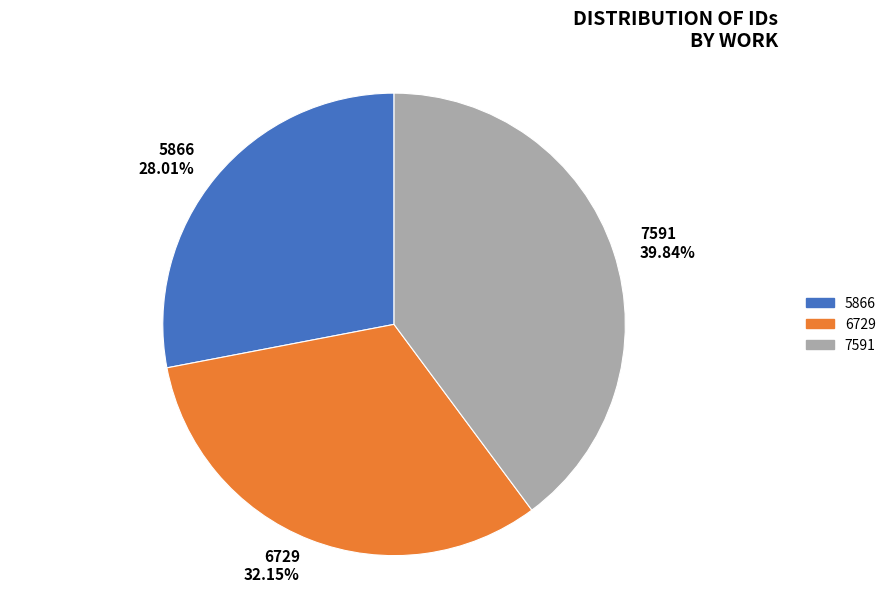

Count the number of slices in the pie.

3